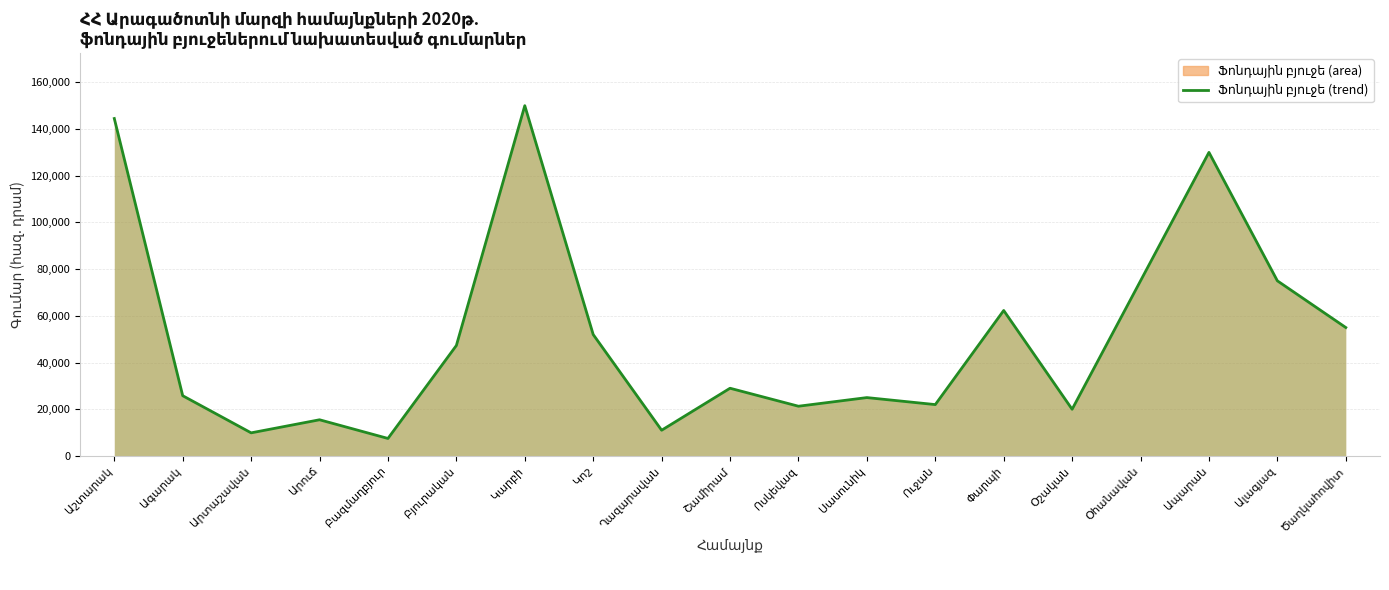

Does the chart display data point markers on the line(s)?

No